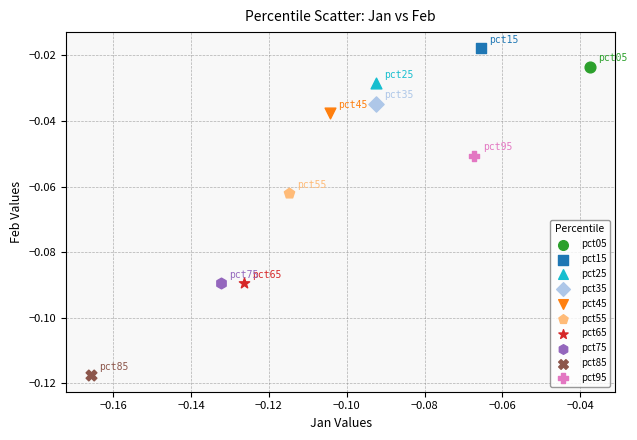

What are all the series names shown in the legend?

pct05, pct15, pct25, pct35, pct45, pct55, pct65, pct75, pct85, pct95